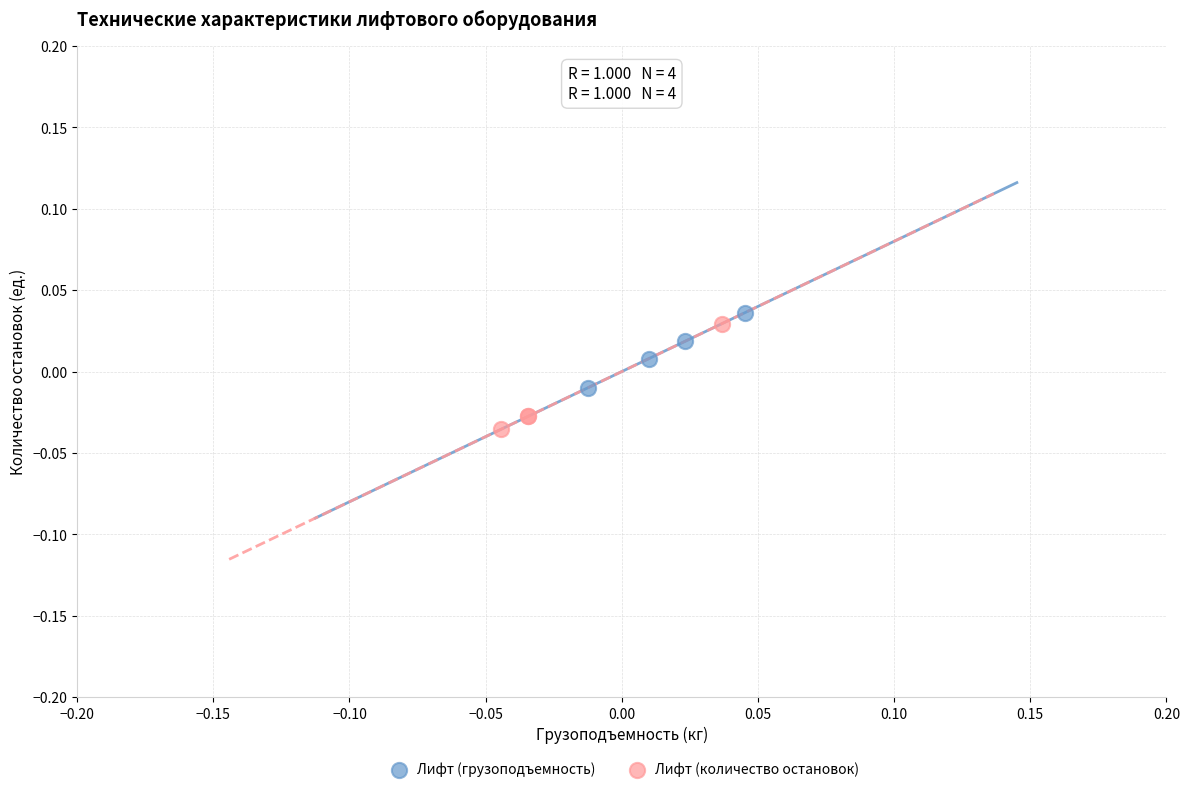

Which series reaches the minimum Y coordinate?

Лифт (количество остановок)